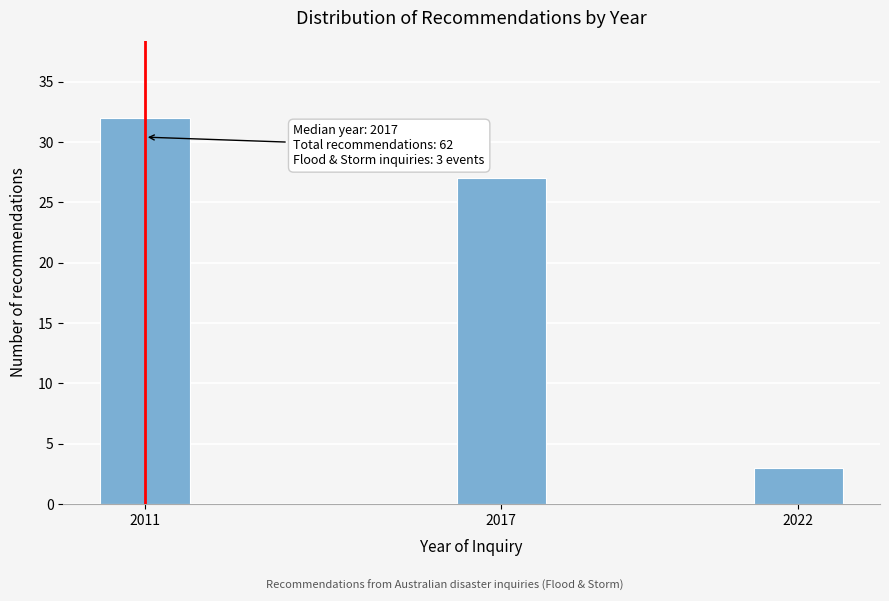

Reading left to right, transcribe all the data shown in this chart.

32	27	3